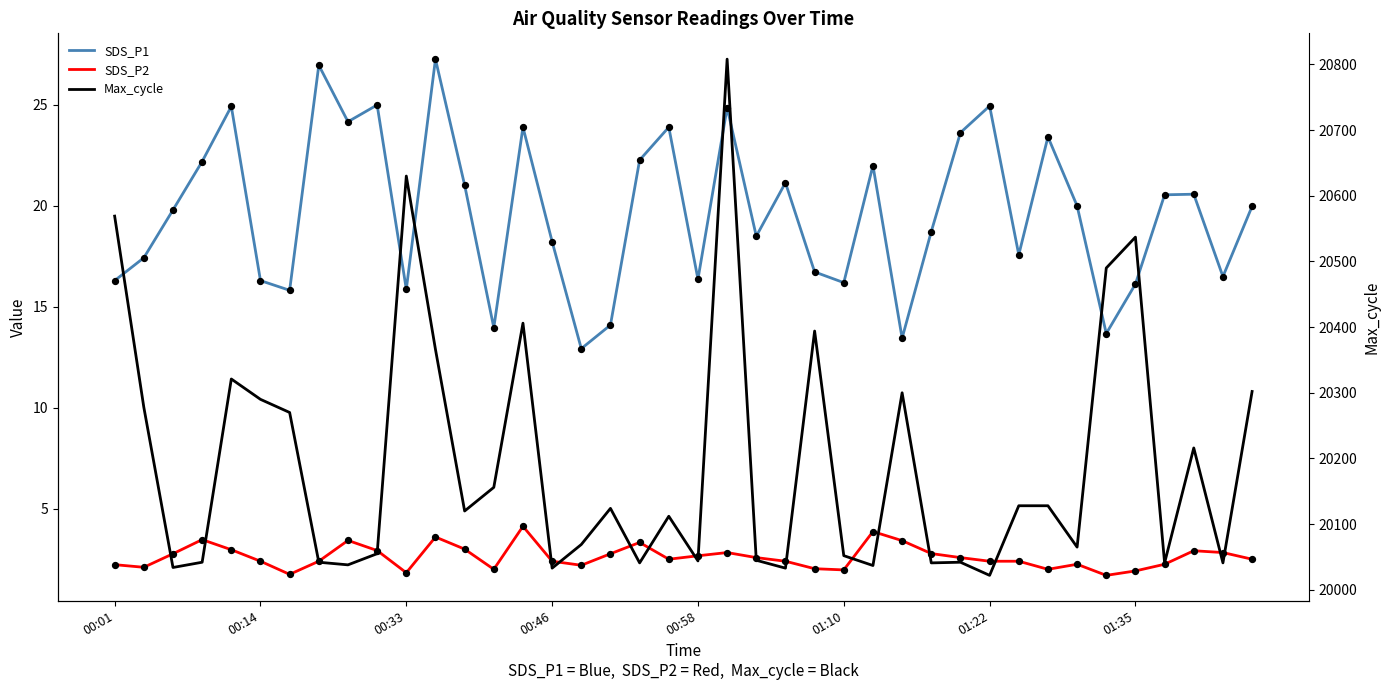

Which series reaches the minimum Y coordinate?

SDS_P2